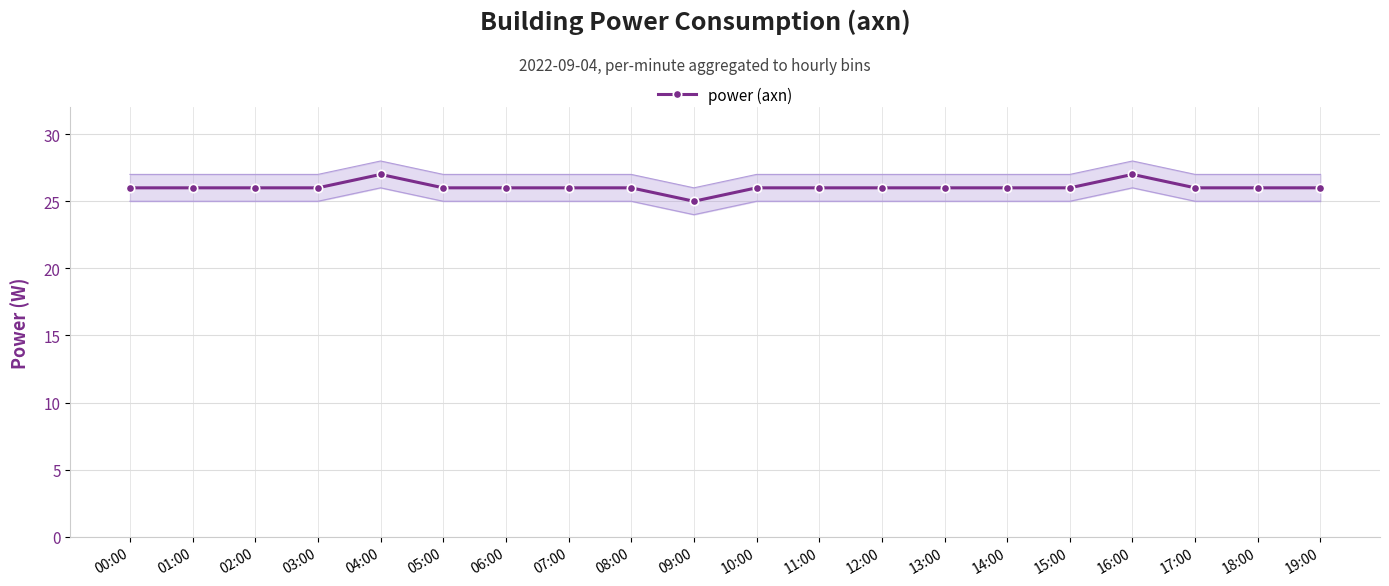

At which category does the data reach its first local valley?

09:00